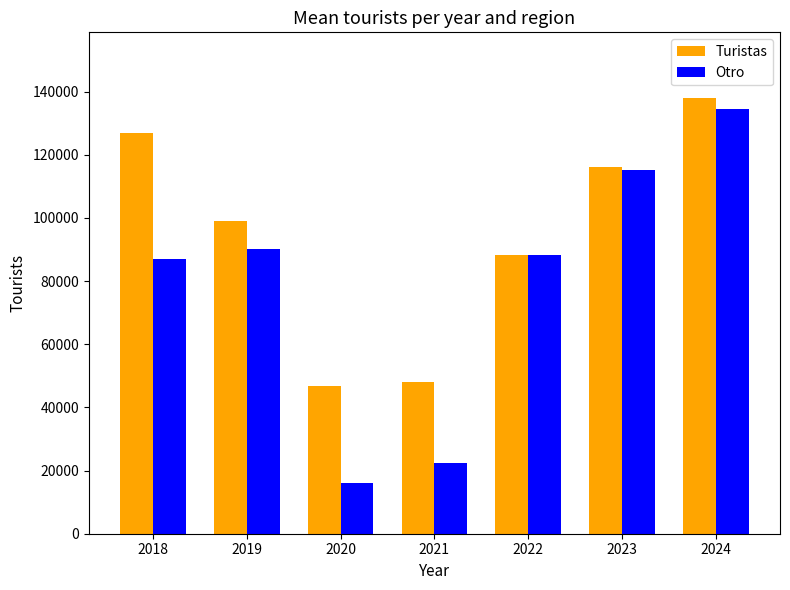

Which category has the highest value in the Otro series?

2024